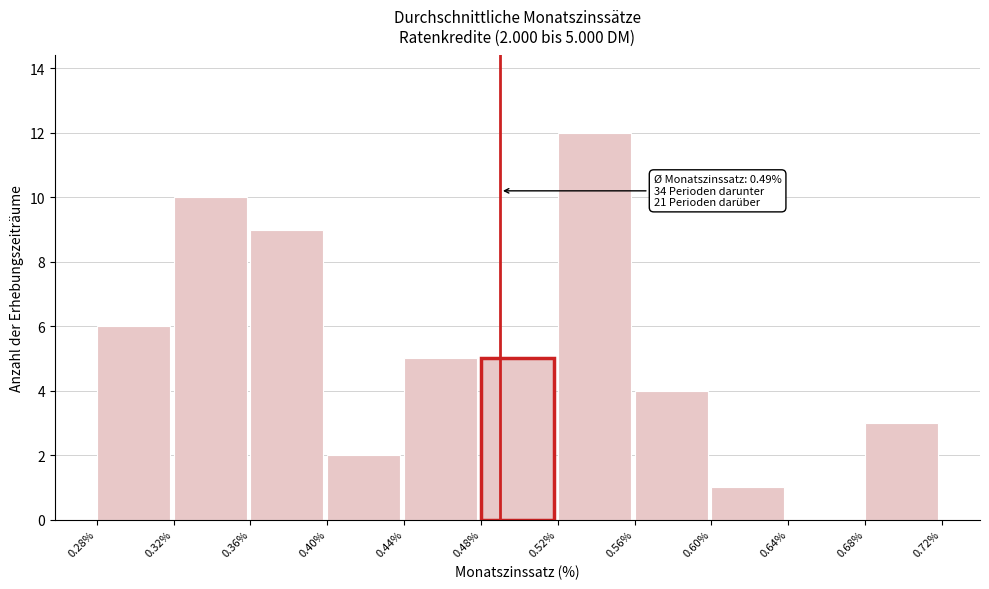

Over which range of the x-axis is the bar tallest?

0.52% to 0.56%